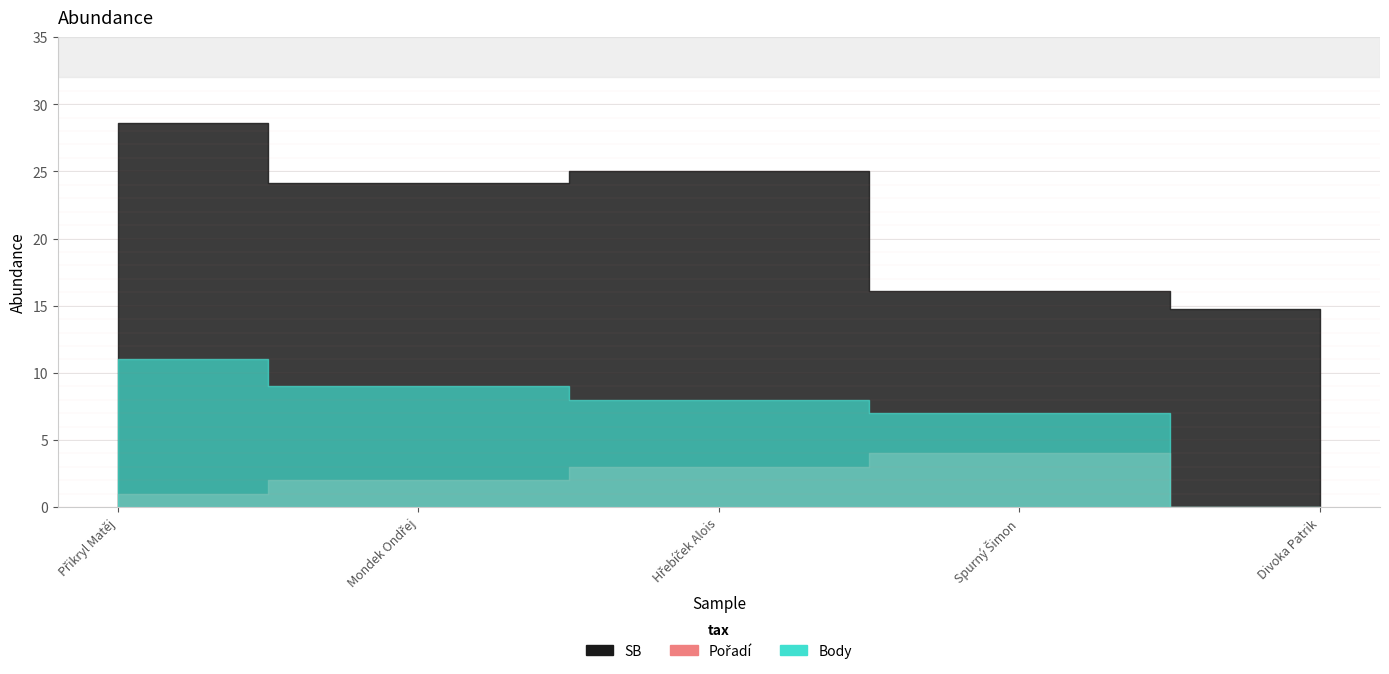

How many data points in Pořadí are less than 2?

2